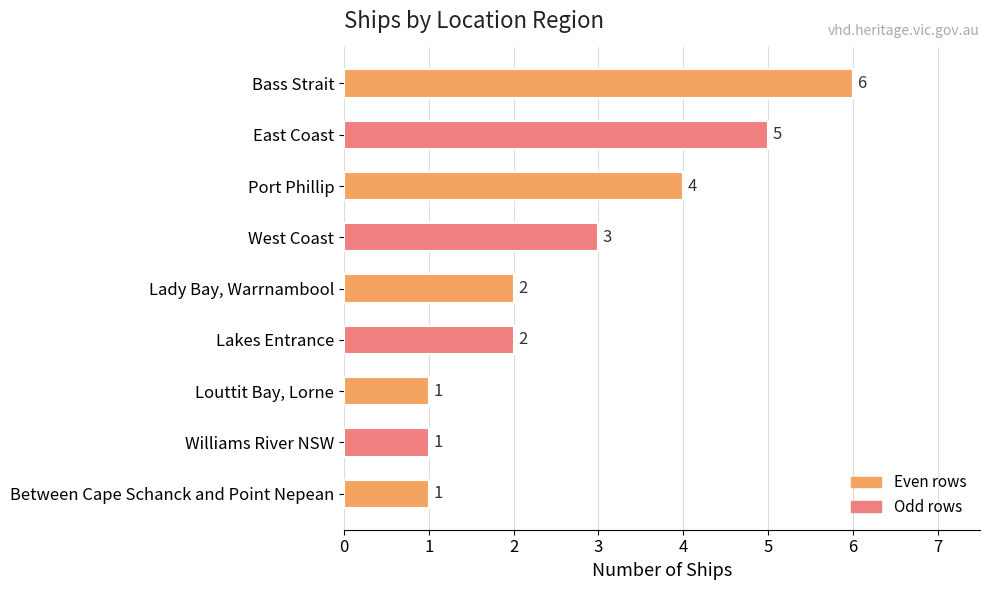

True or false: the data shows 7 at Port Phillip.

False